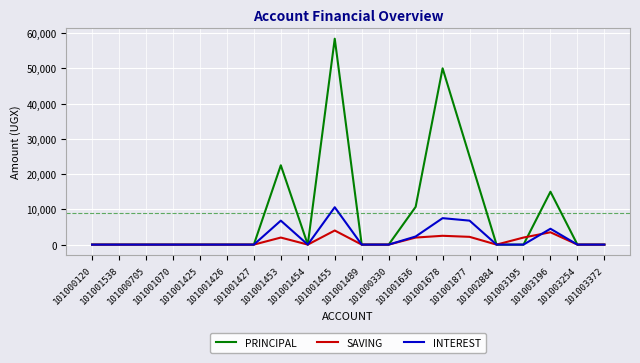

The INTEREST series shows 0 at 101002884. True or false?

True